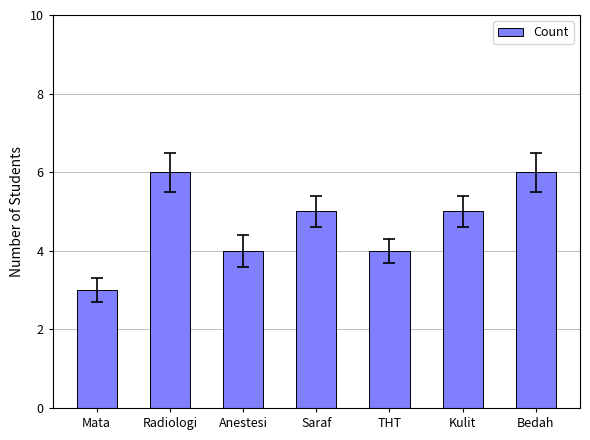

How many bars are there in total?

7